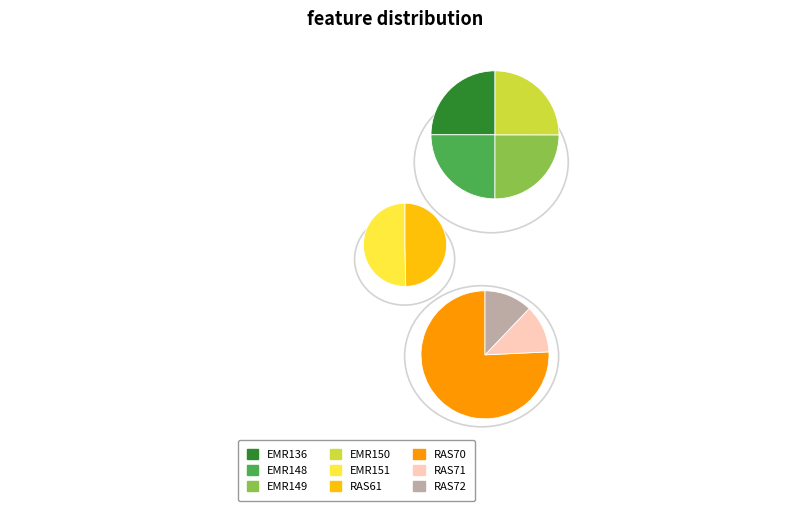

Count the number of slices in the pie.

9